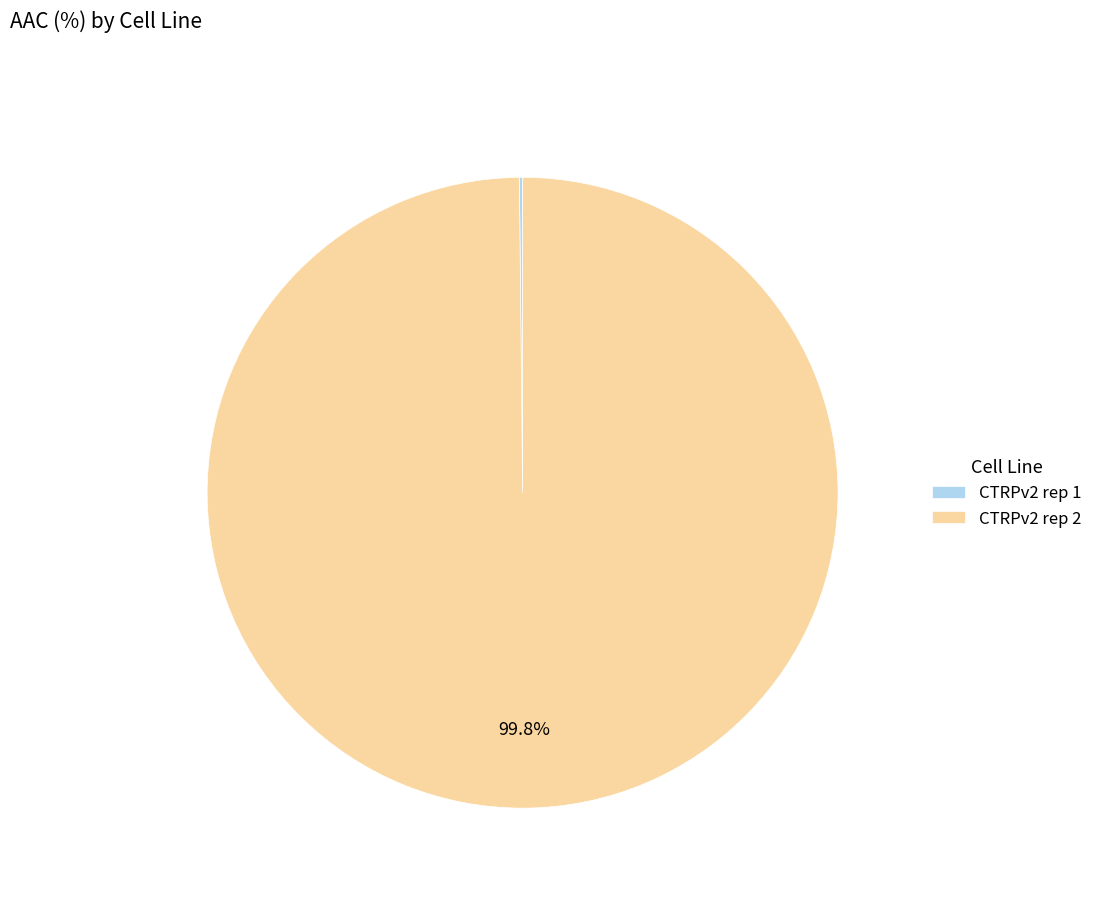

What is the largest slice in the pie chart?

CTRPv2 rep 2